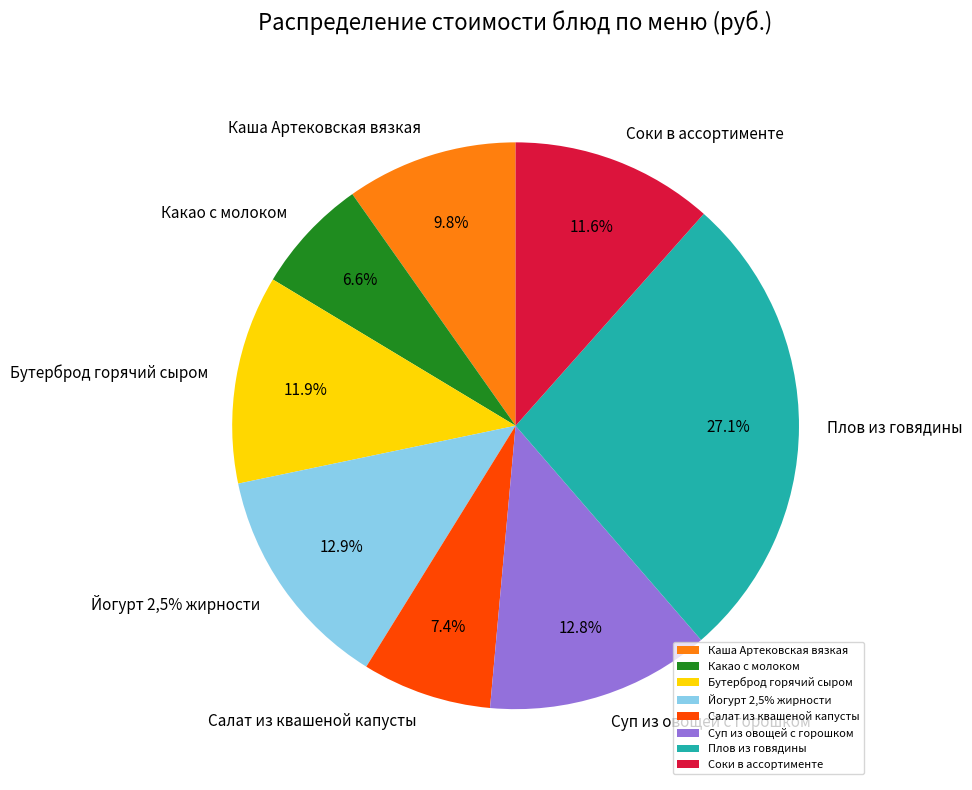

Combined, do Какао с молоком and Каша Артековская вязкая account for over 50%?

No